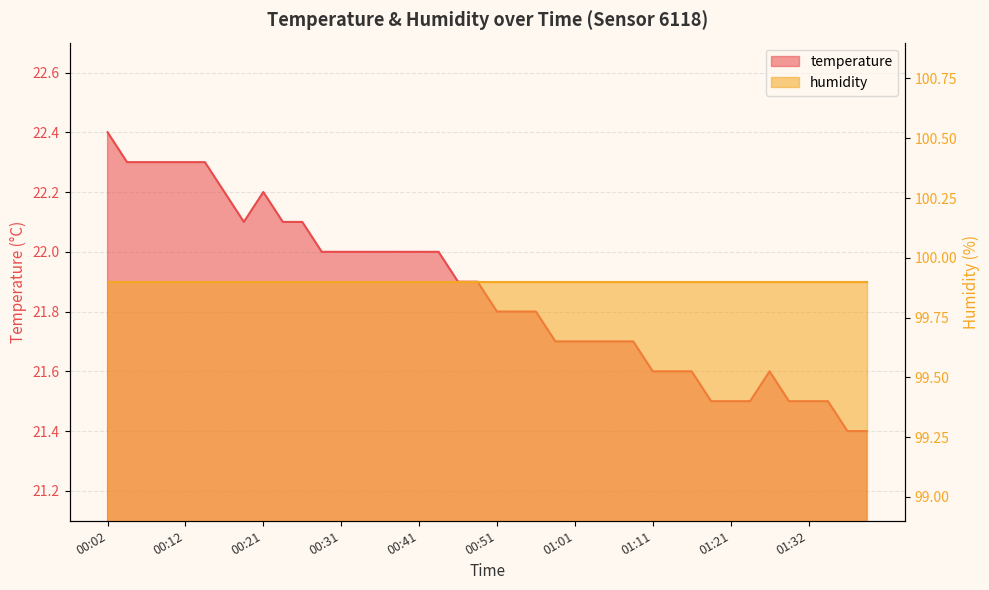

Reading left to right, transcribe all the data shown in this chart.

00:02=22.4	00:04=22.3	00:07=22.3	00:09=22.3	00:12=22.3	00:14=22.3	00:17=22.2	00:19=22.1	00:21=22.2	00:24=22.1	00:26=22.1	00:29=22.0	00:31=22.0	00:34=22.0	00:36=22.0	00:39=22.0	00:41=22.0	00:44=22.0	00:46=21.9	00:49=21.9	00:51=21.8	00:54=21.8	00:56=21.8	00:59=21.7	01:01=21.7	01:04=21.7	01:06=21.7	01:08=21.7	01:11=21.6	01:14=21.6	01:16=21.6	01:19=21.5	01:21=21.5	01:24=21.5	01:27=21.6	01:29=21.5	01:32=21.5	01:34=21.5	01:37=21.4	01:39=21.4